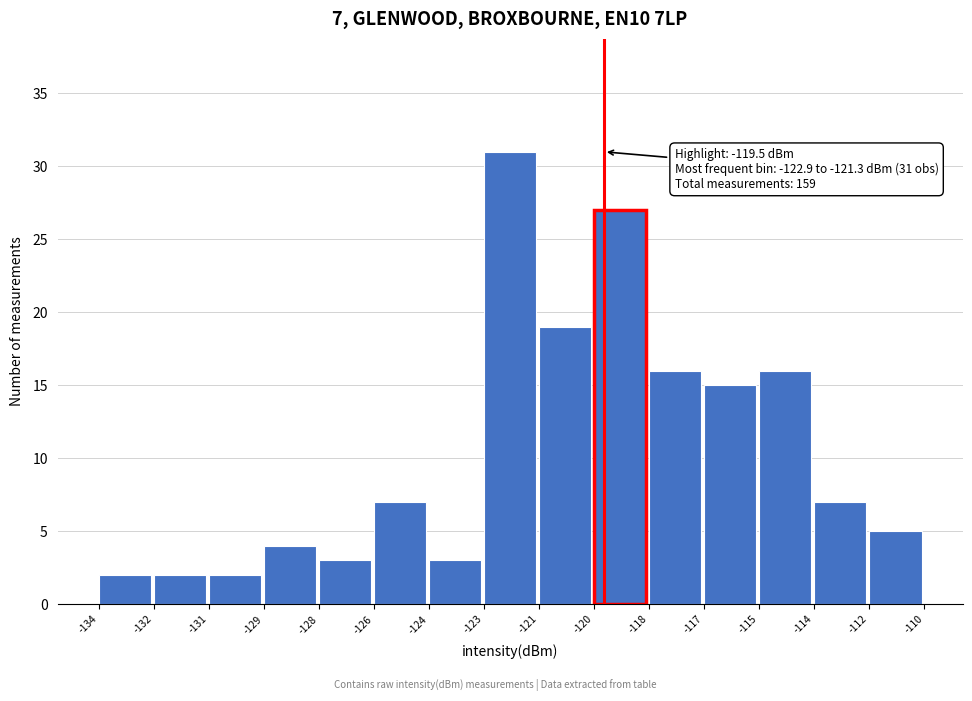

Reading left to right, transcribe all the data shown in this chart.

2	2	2	4	3	7	3	31	19	27	16	15	16	7	5